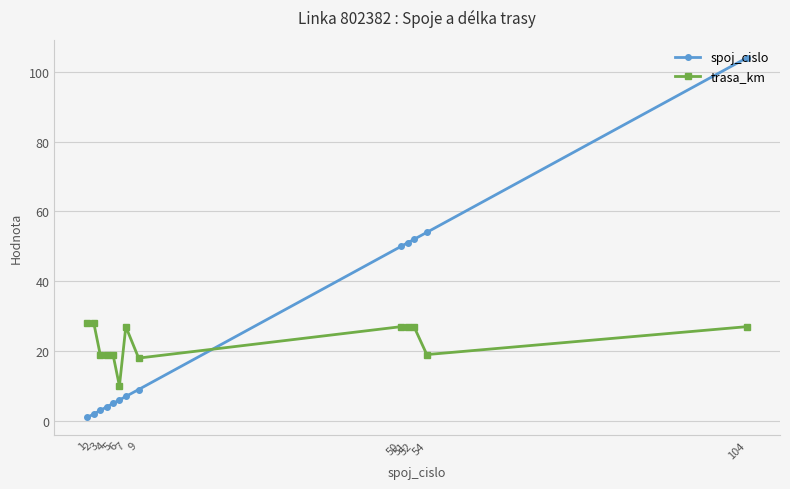

At 1, list the series in order from largest to smallest.

trasa_km, spoj_cislo